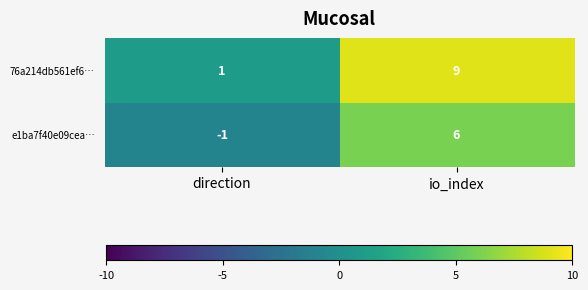

What is the average value of the 76a214db561ef6… series?

5